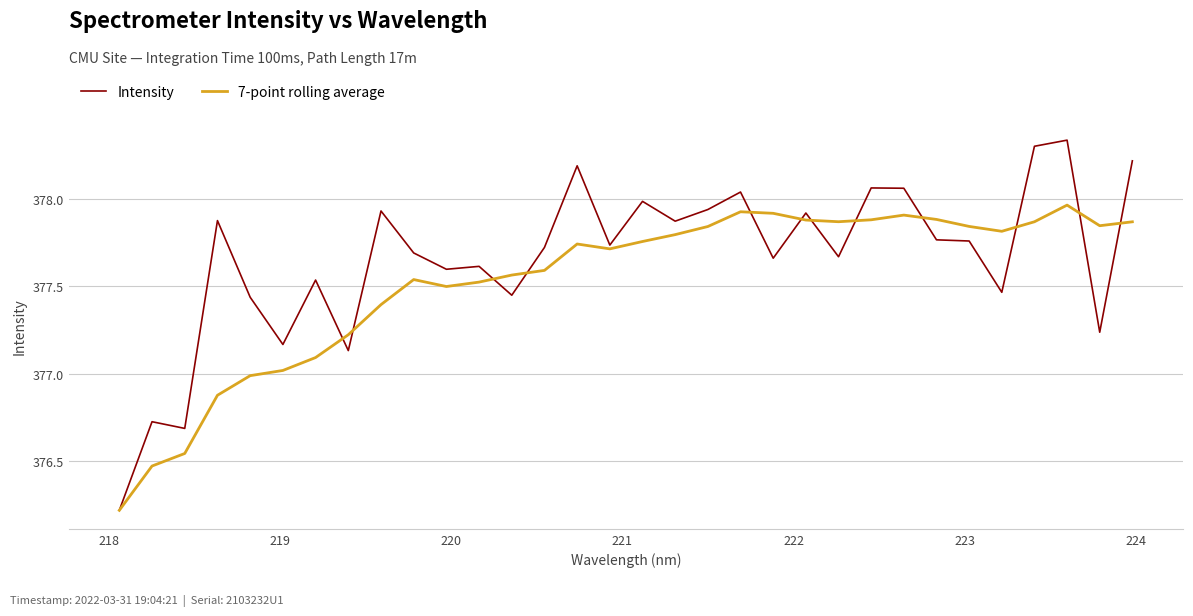

What is the minimum value for 7-point rolling average?

376.2